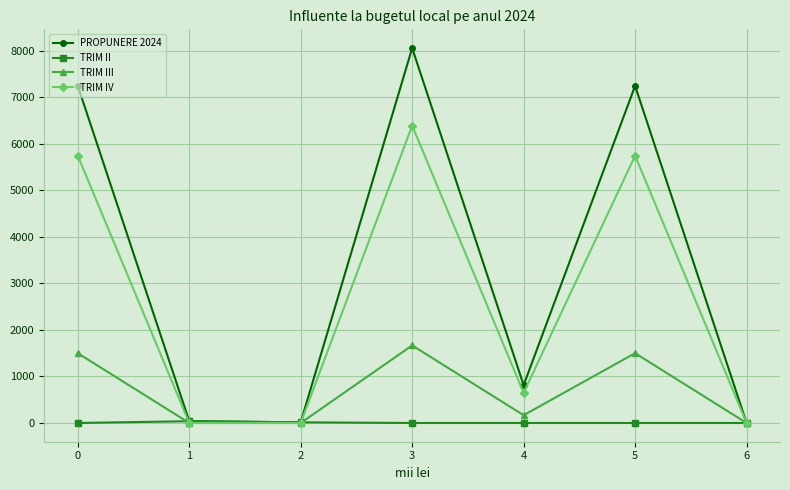

What is the sum of the TRIM IV values at 0 and 4?

6391